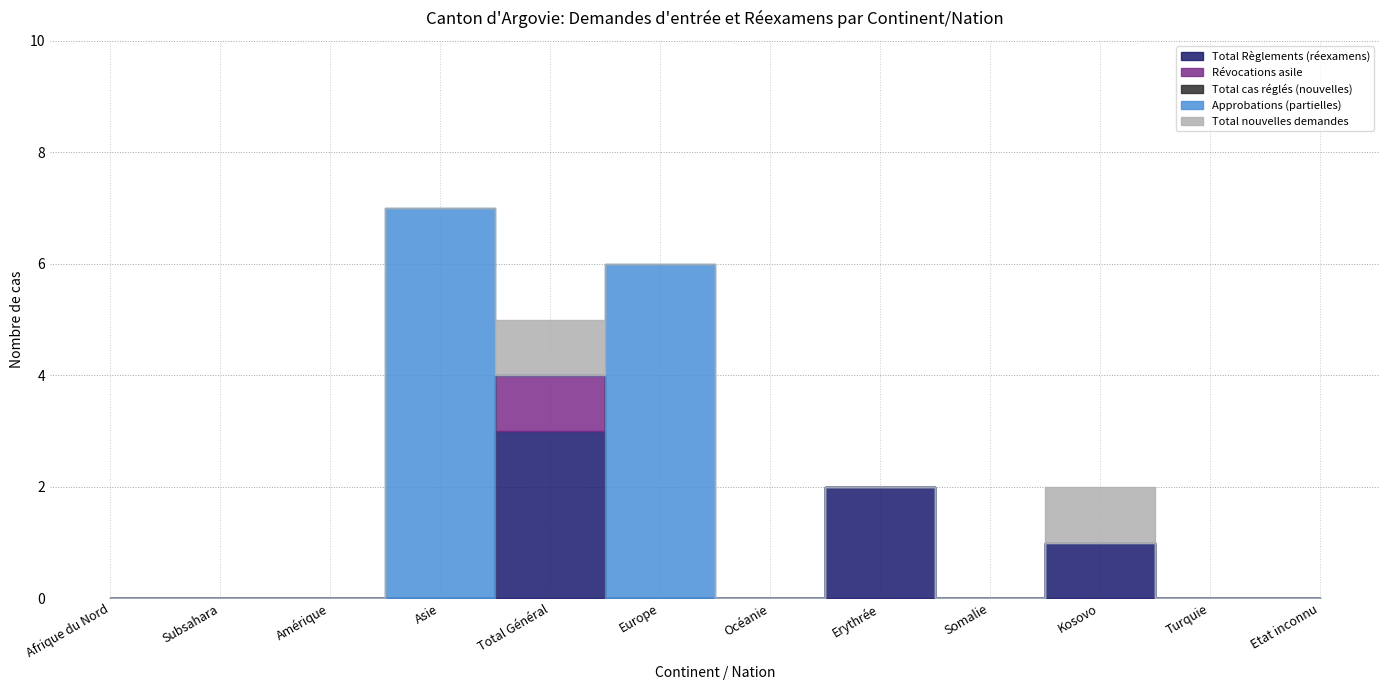

Is the value of Approbations (partielles) at Kosovo greater than the value of Total nouvelles demandes at Erythrée?

No